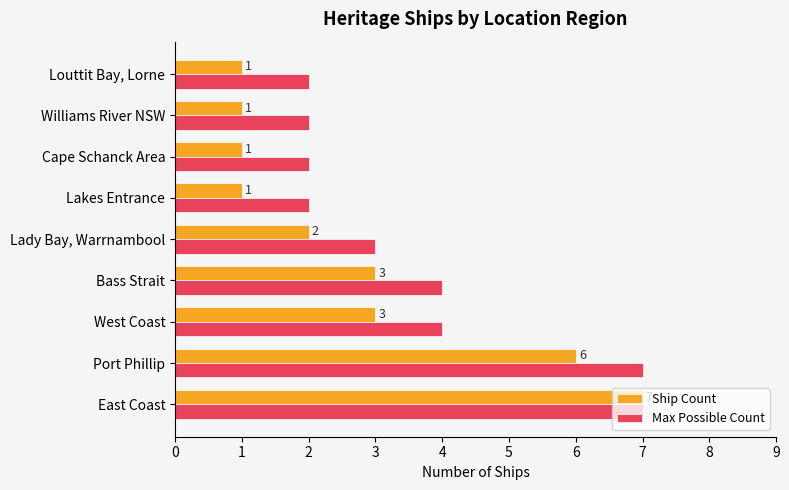

How many series are shown in this chart?

2